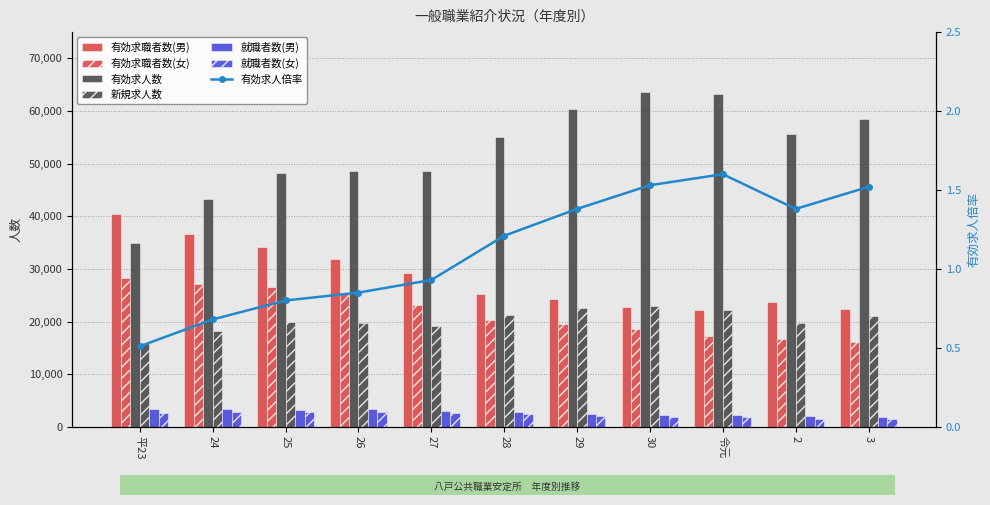

What is the highest value of the 就職者数(女) series?

2817